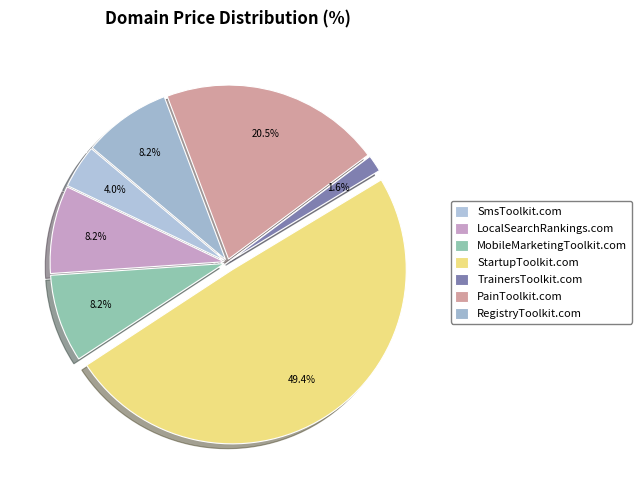

Which slice is the smallest?

TrainersToolkit.com